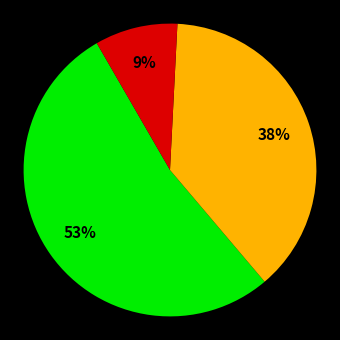

Is there any slice that represents more than half of the pie?

Yes